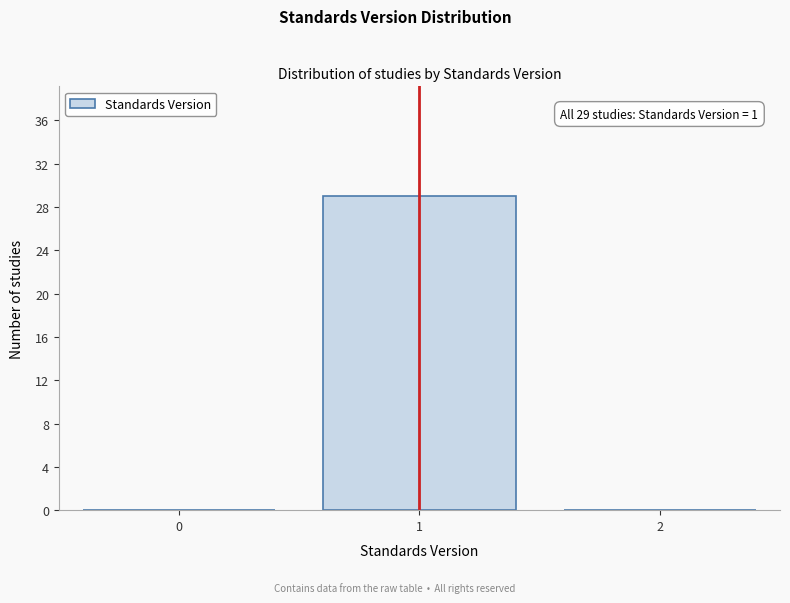

Reading left to right, what are all the values shown in this chart?

0=0	1=29	2=0